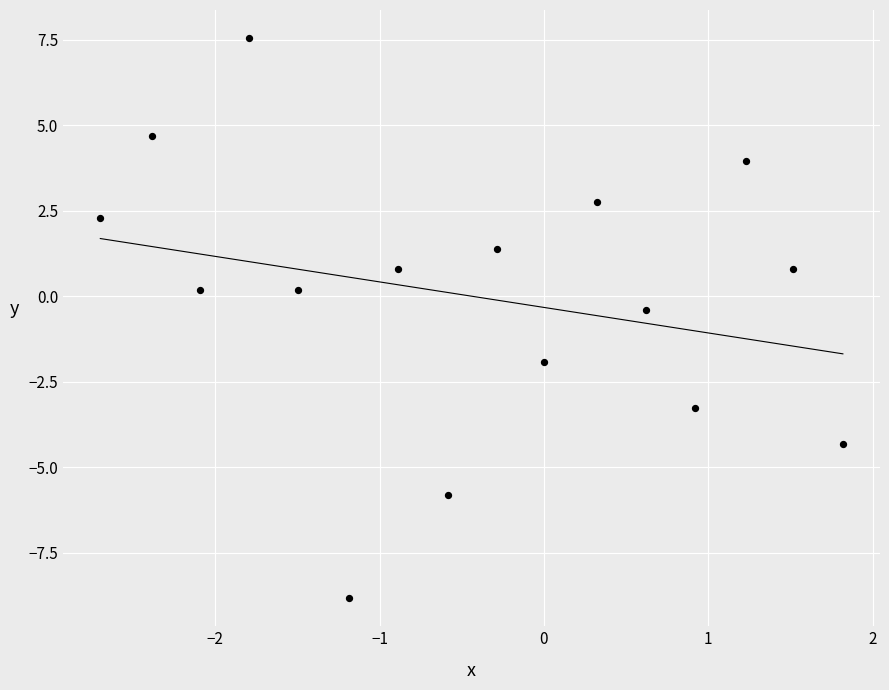

What is the range of X values (max minus min)?

4.5